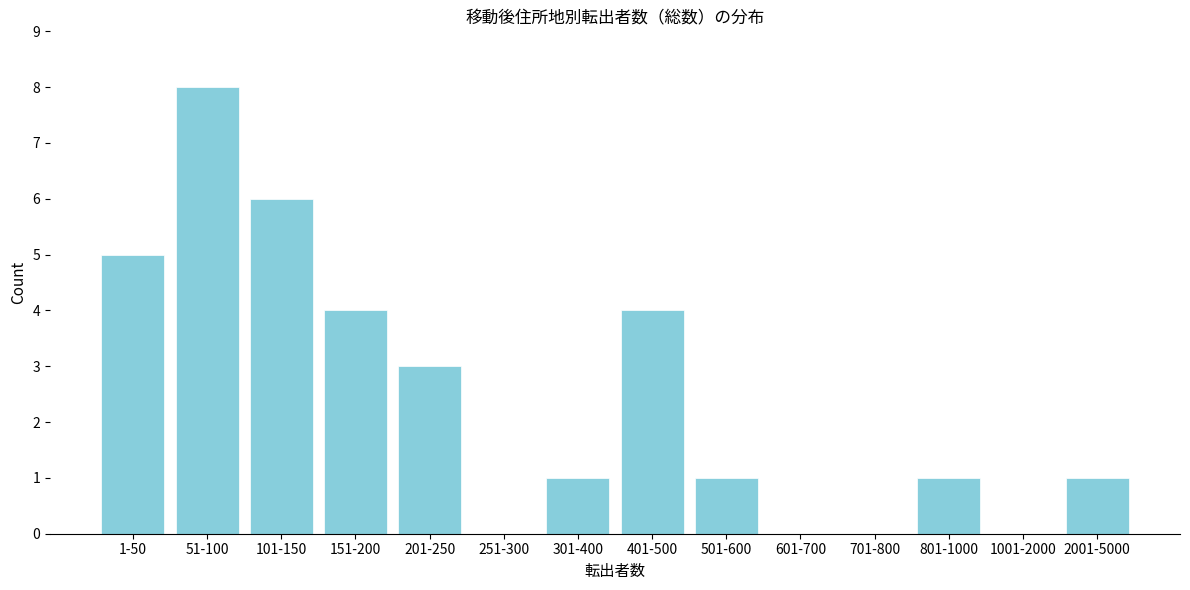

Reading left to right, transcribe all the data shown in this chart.

1-50=5	51-100=8	101-150=6	151-200=4	201-250=3	251-300=0	301-400=1	401-500=4	501-600=1	601-700=0	701-800=0	801-1000=1	1001-2000=0	2001-5000=1